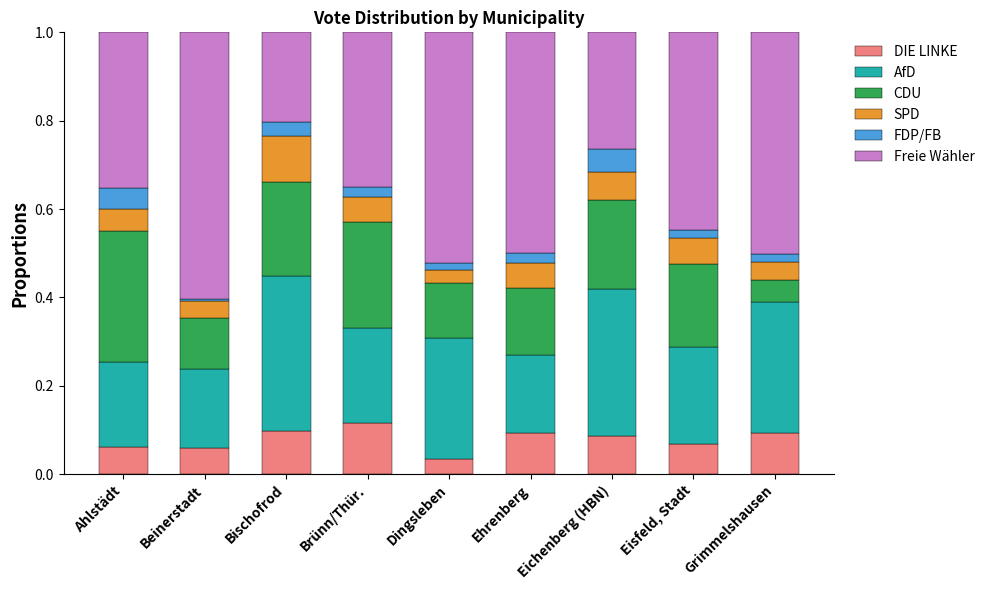

What is the total value across all series at Eichenberg (HBN)?

1.0